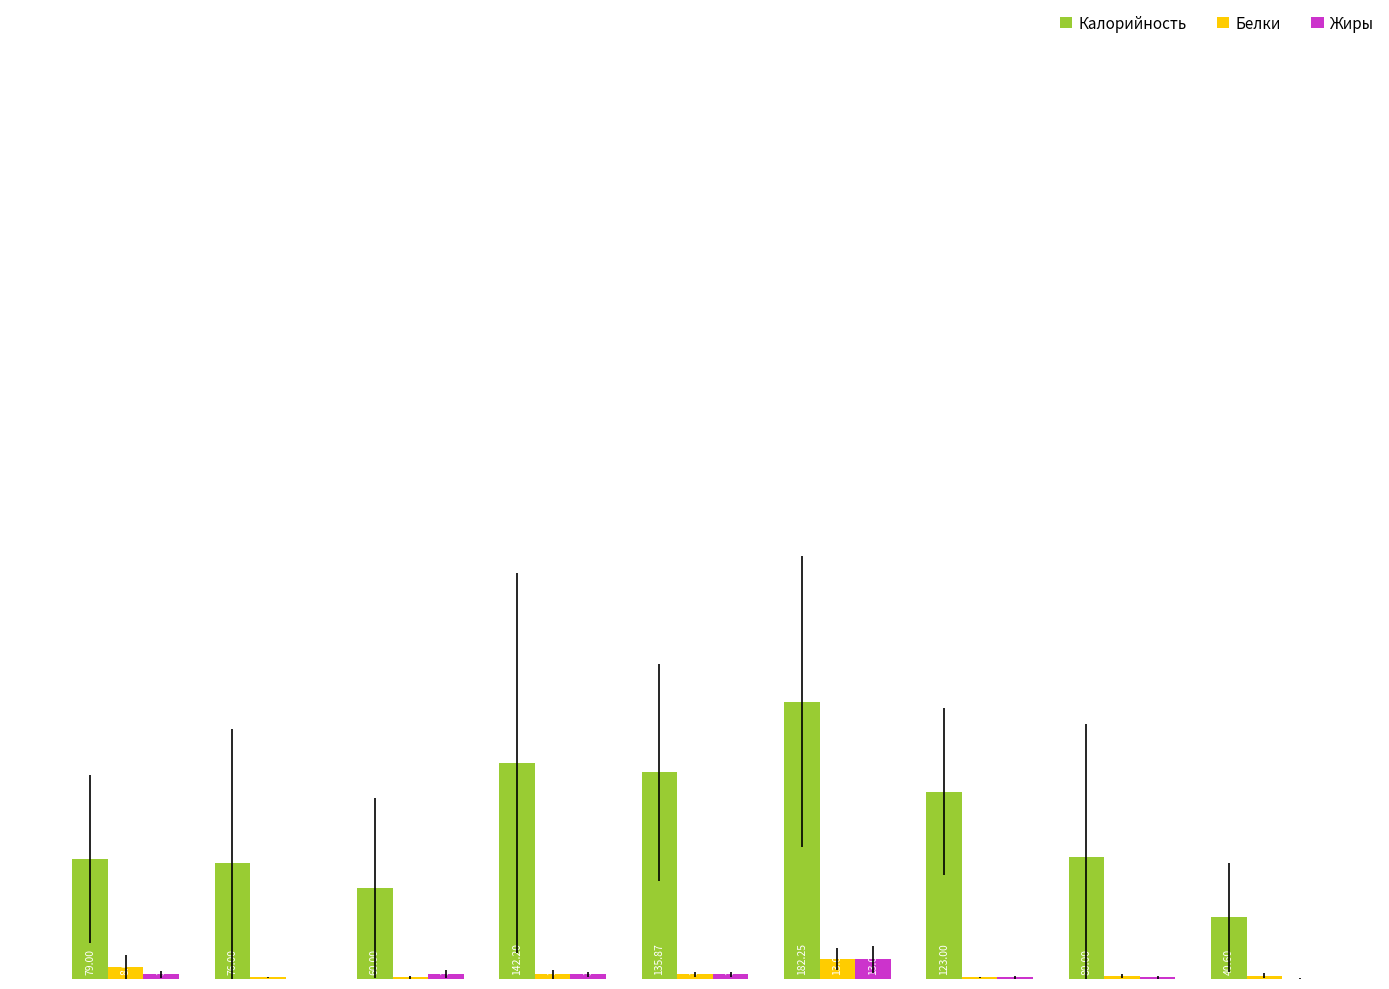

Which series has the largest total across all categories?

Калорийность